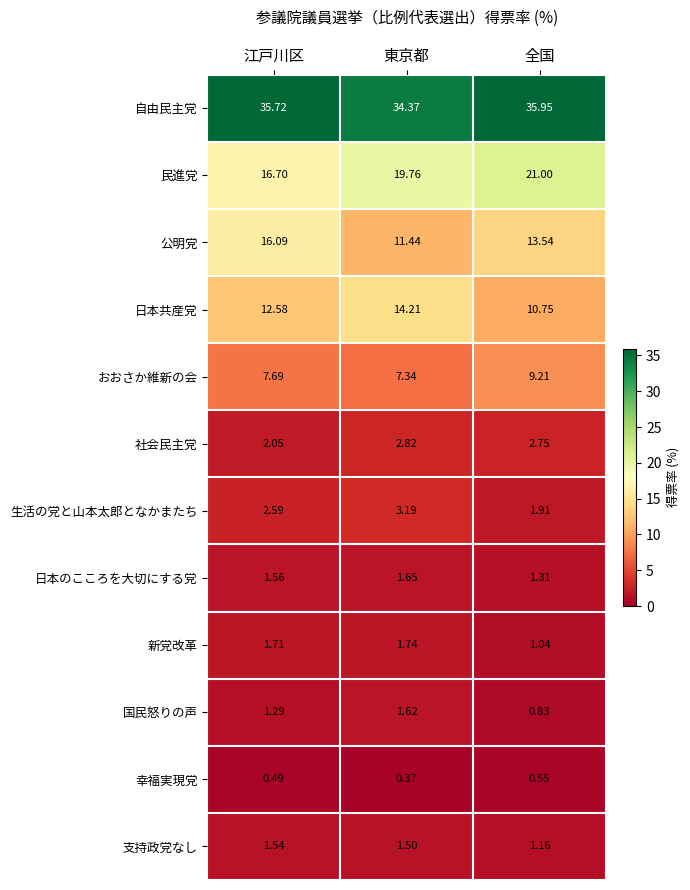

Rank the series by their maximum value, from highest to lowest.

自由民主党, 民進党, 公明党, 日本共産党, おおさか維新の会, 生活の党と山本太郎となかまたち, 社会民主党, 新党改革, 日本のこころを大切にする党, 国民怒りの声, 支持政党なし, 幸福実現党